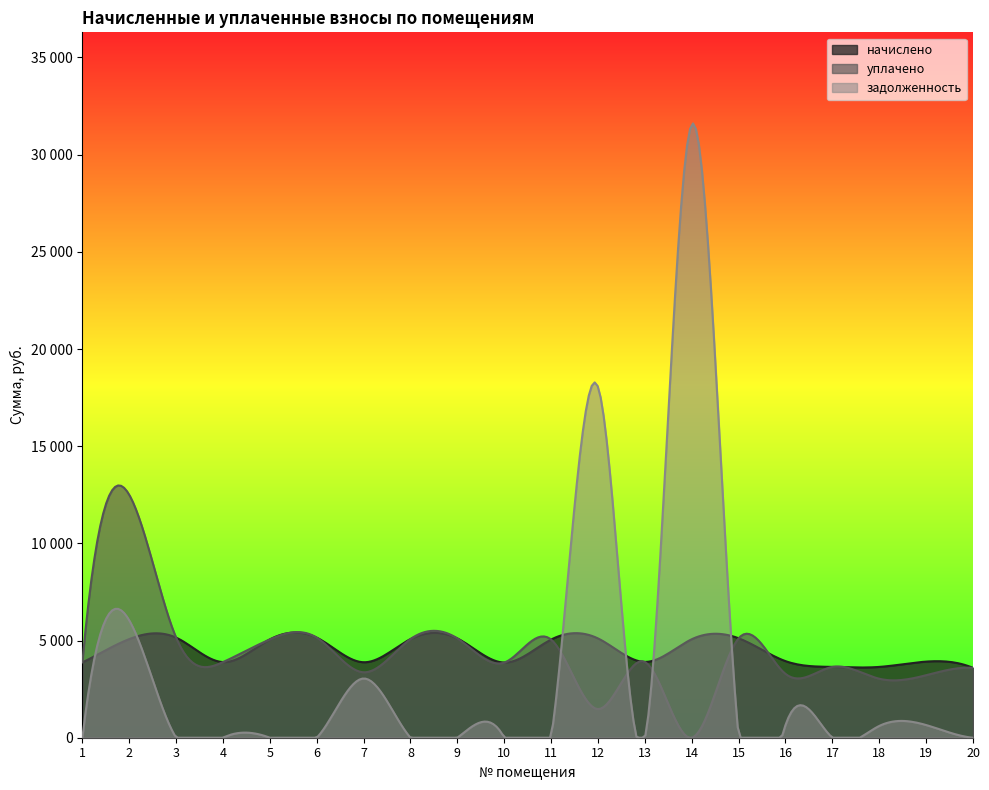

Does the chart have visible grid lines?

No